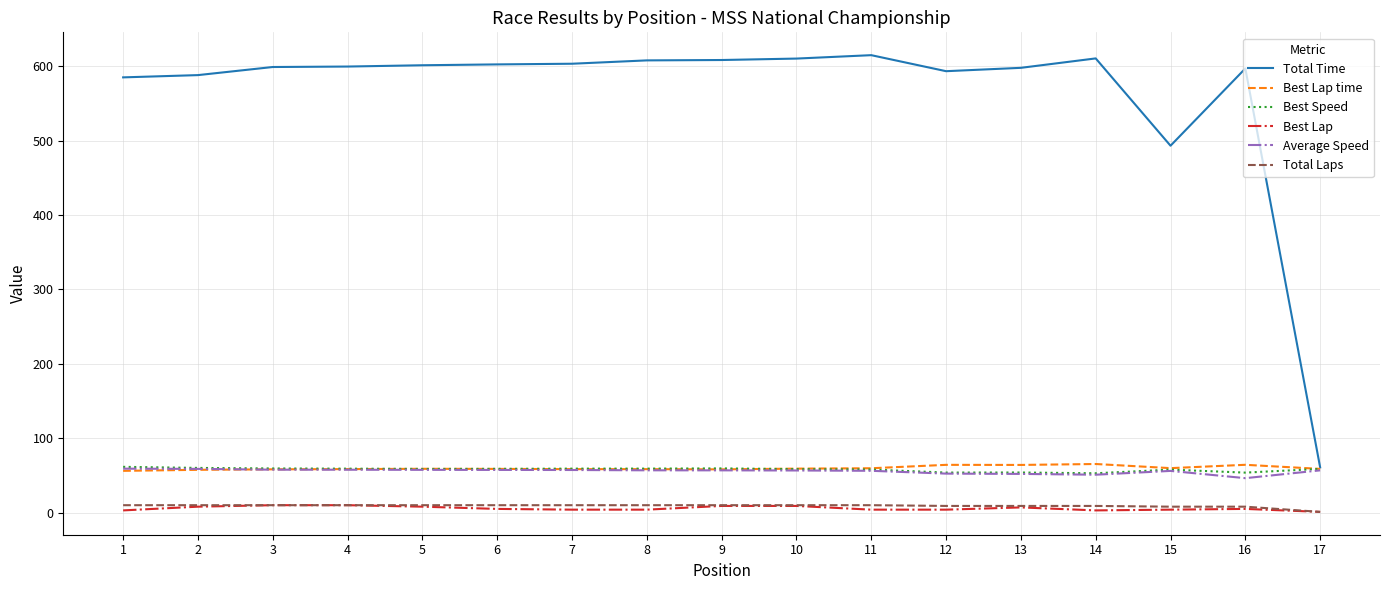

Which series has the largest total across all categories?

Total Time